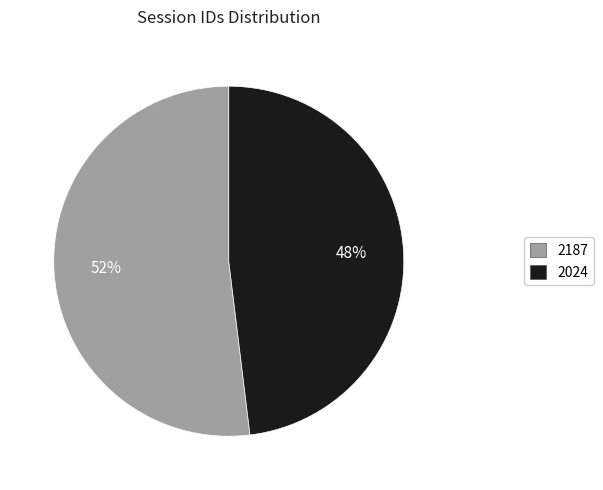

Count the number of slices in the pie.

2